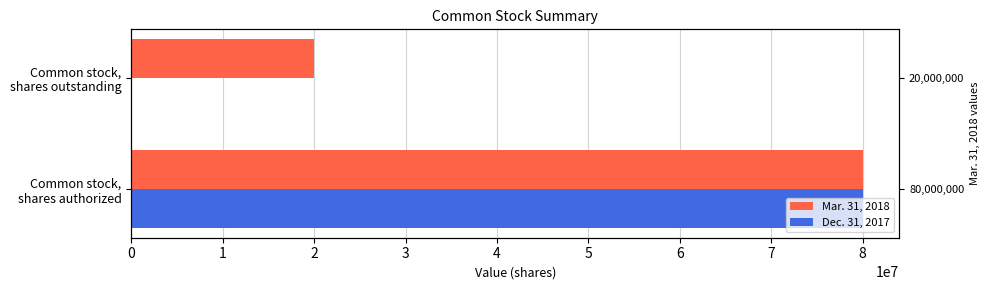

Reading left to right, list all the values displayed in this chart.

Mar. 31, 2018: 80000000	20000000
Dec. 31, 2017: 80000000	0